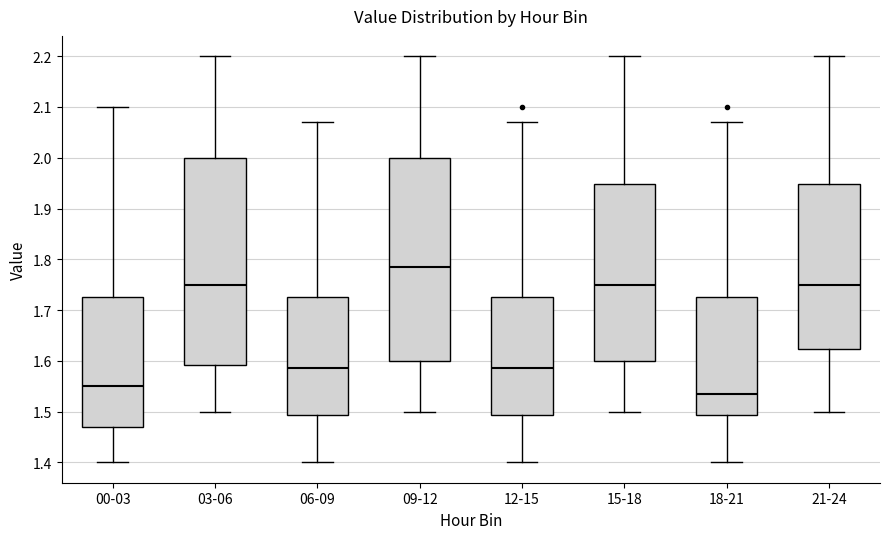

Where does the upper whisker of the box for 15-18 end on the y-axis? The values are not printed on the chart, so give them approximately, as read against the axis.

2.20